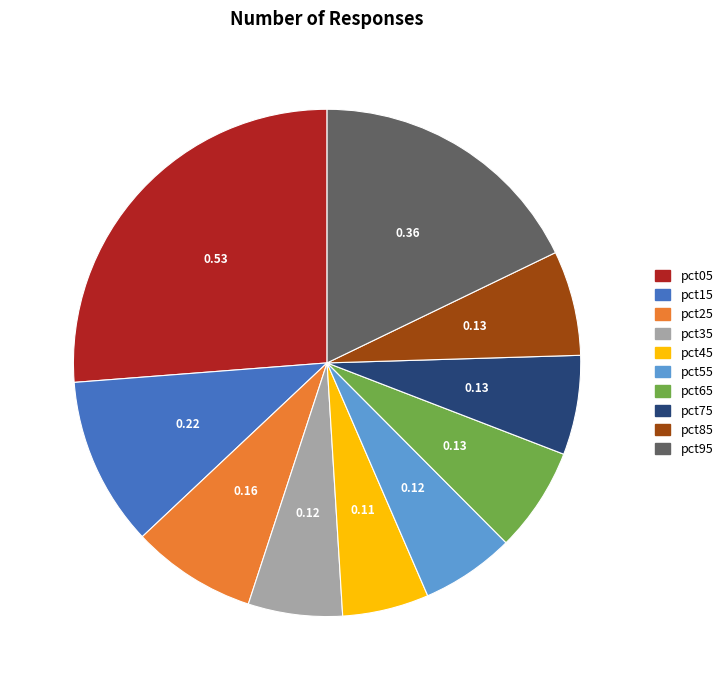

Which has a higher value, pct15 or pct85?

pct15